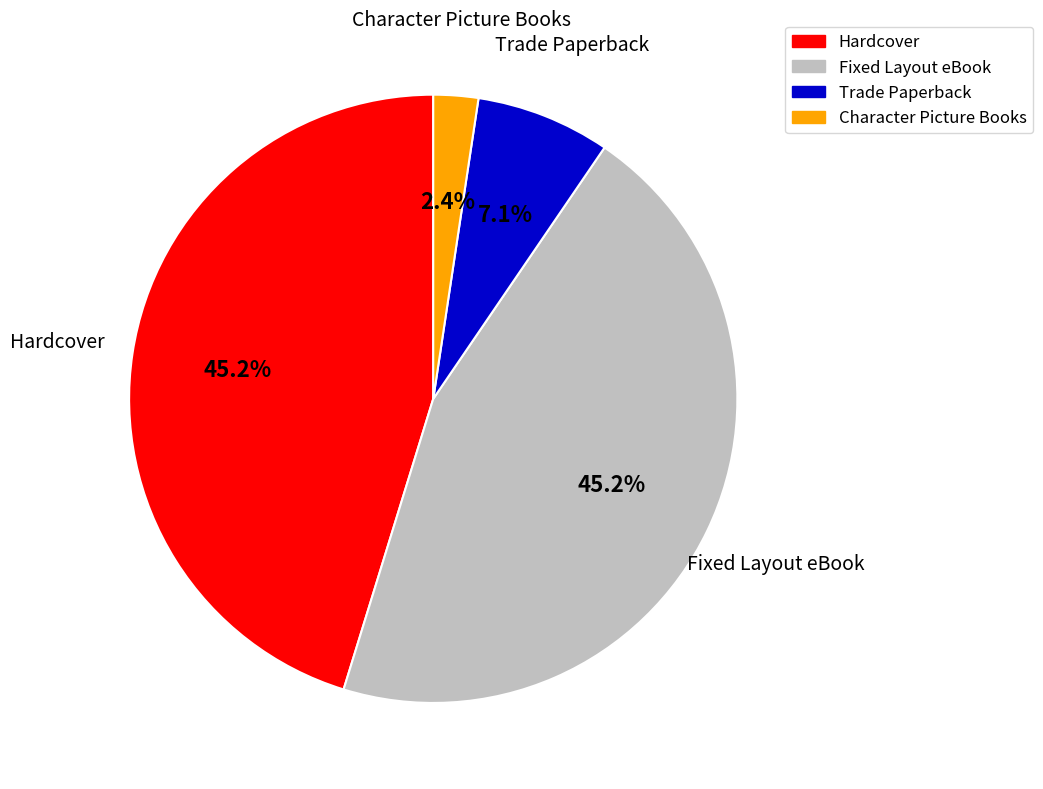

What is the ratio of the value at Character Picture Books to the value at Fixed Layout eBook?

0.1